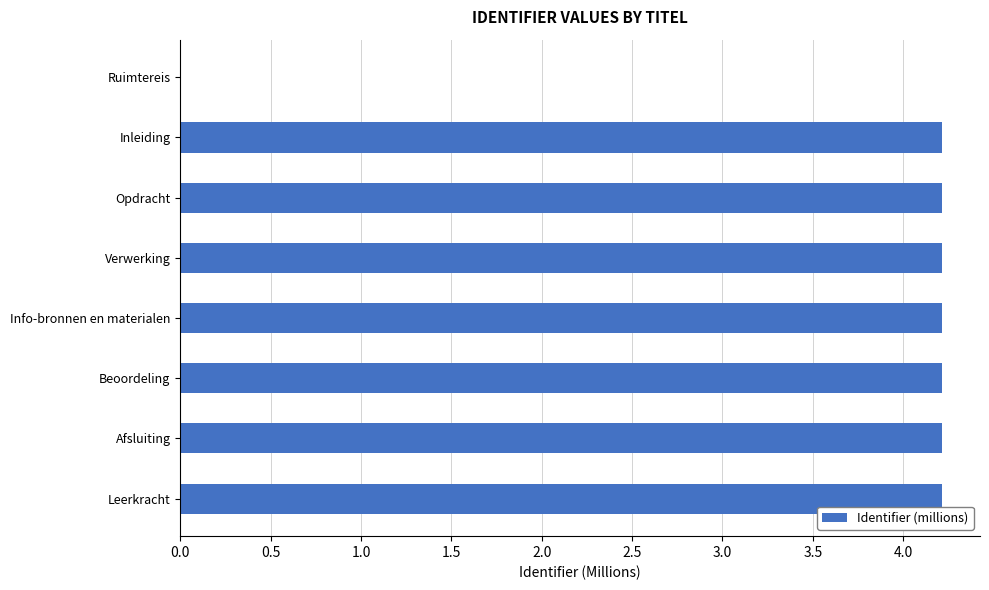

Count the number of data series in this chart.

1